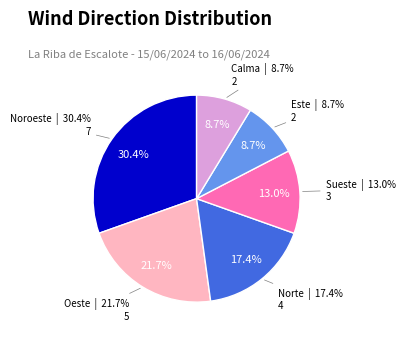

To the nearest percent, what is the average slice percentage?

17%